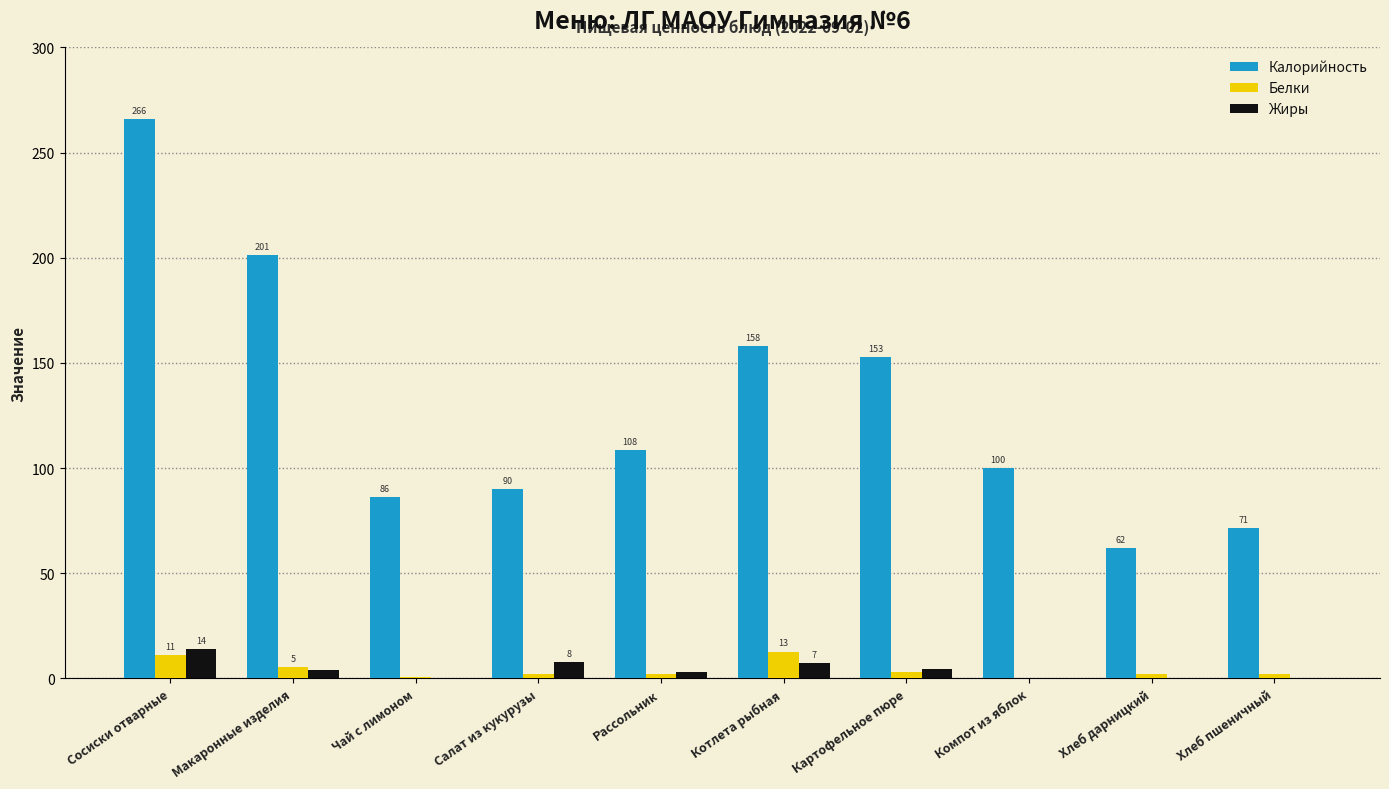

Is it true that Калорийность equals 86.0 at Чай с лимоном?

True